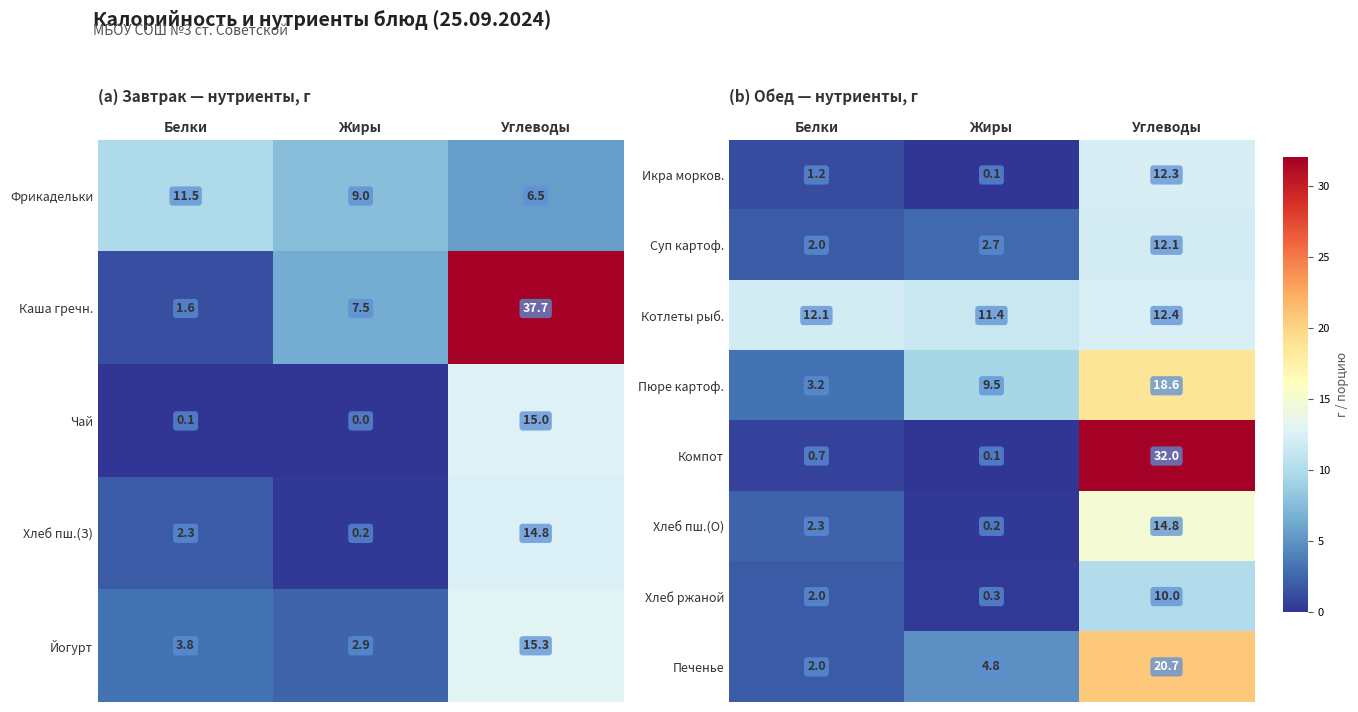

At how many categories does at least one series exceed 3?

3